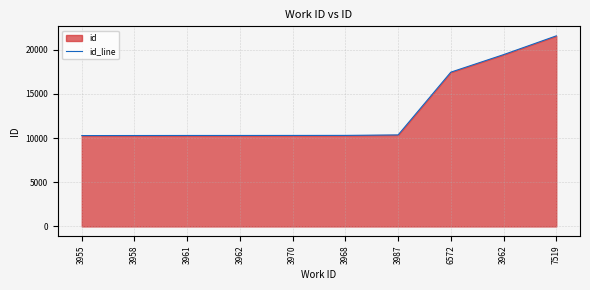

Which label corresponds to the smallest value in the chart?

3955